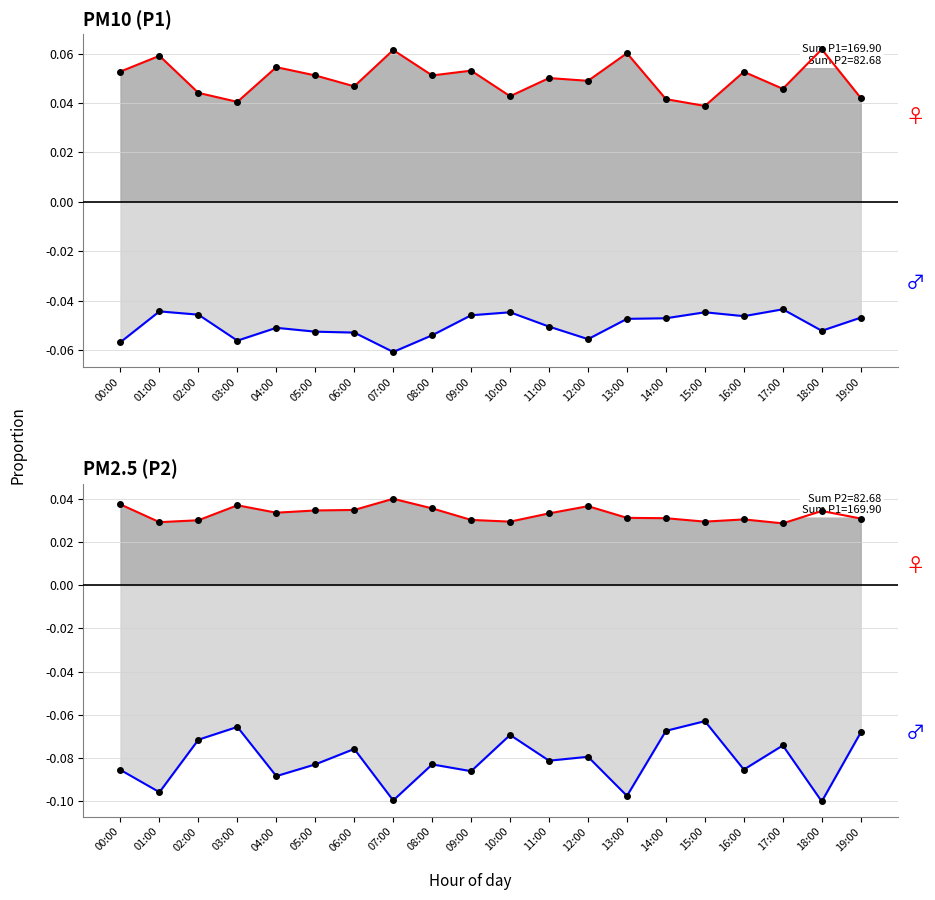

The value of P1 lower at 11:00 is -0.1. True or false?

True